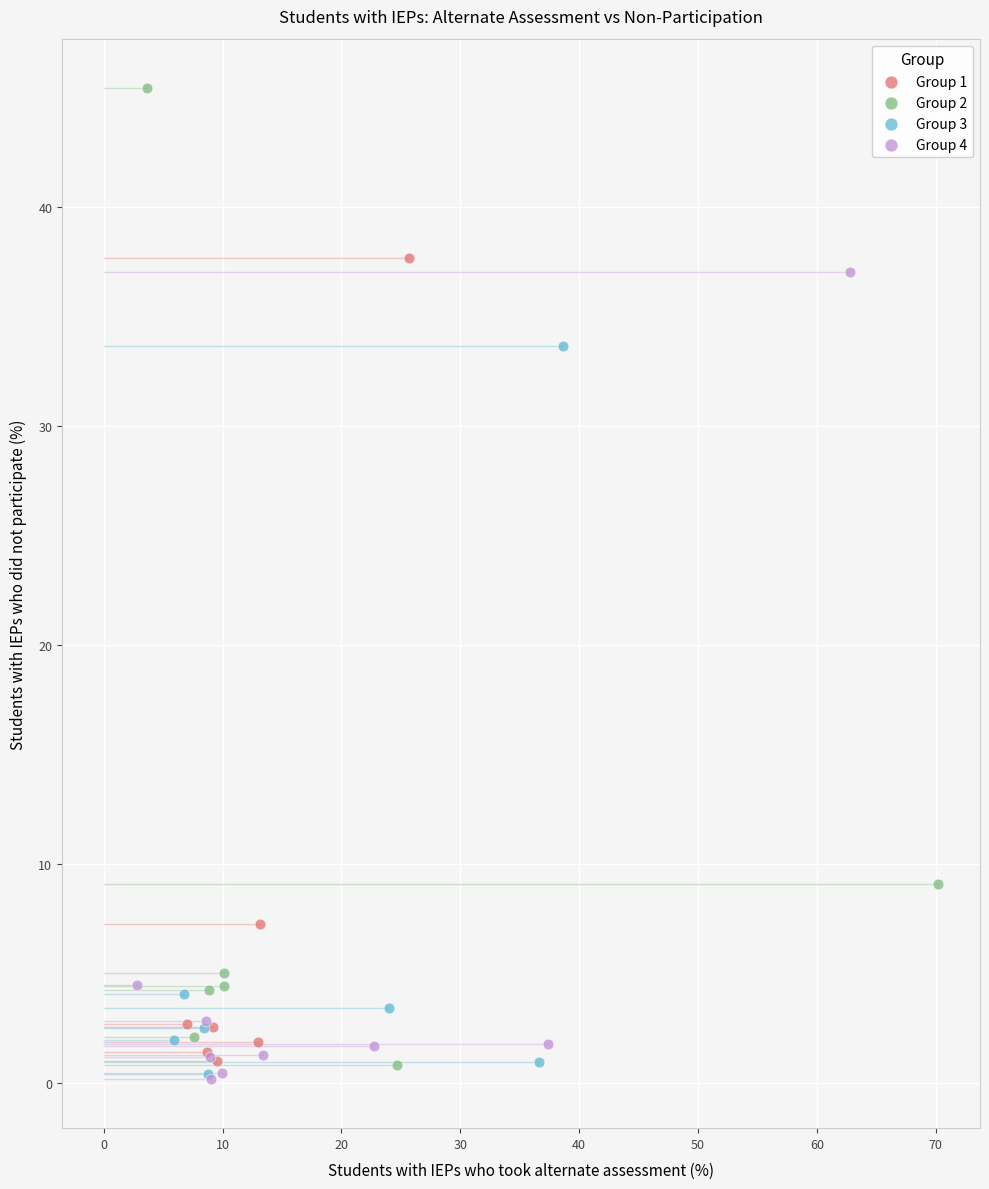

Which series has the widest spread of Y values?

Group 2